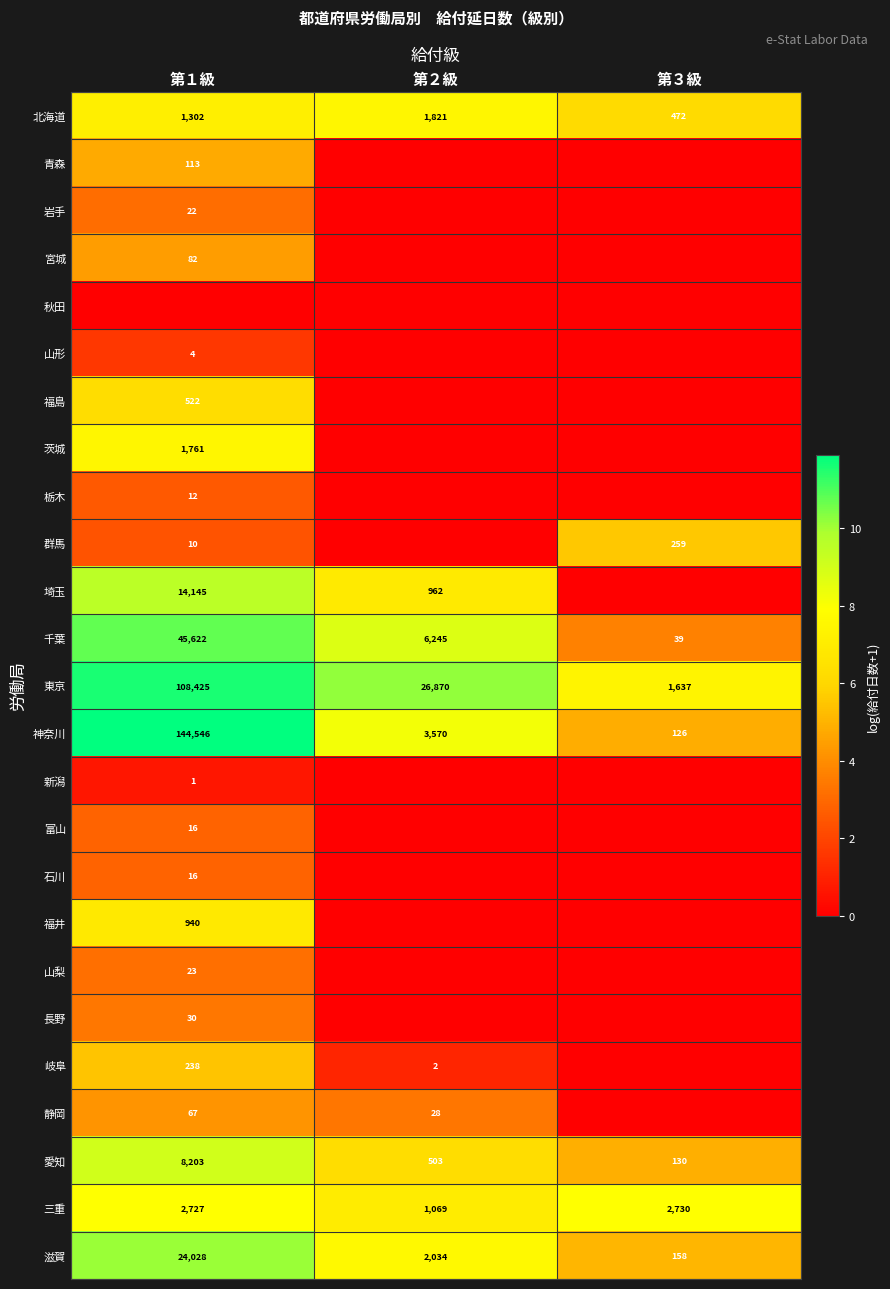

Count the 千葉 values in the range 39 to 45622.

3